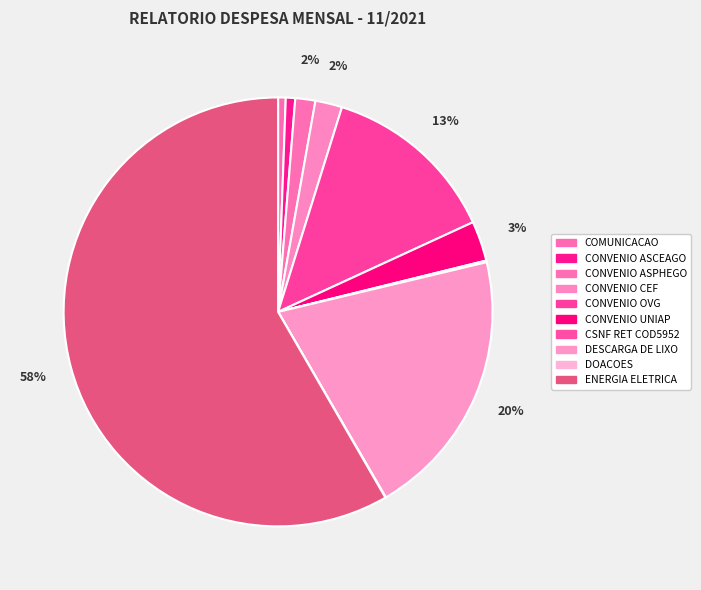

What percentage is NOT represented by CONVENIO ASCEAGO?

99.3%